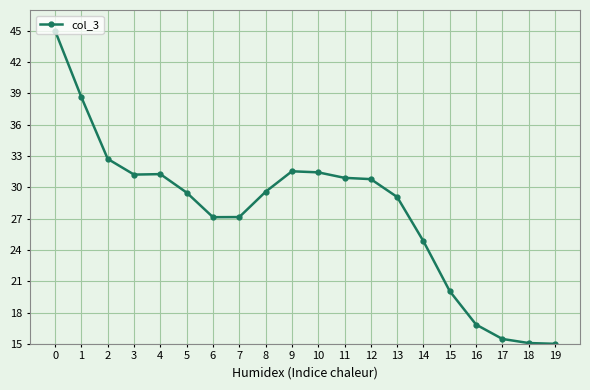

What is the change in value from 9 to 13?

-2.5